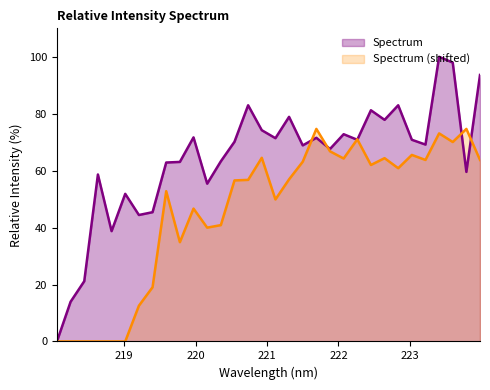

List the labels in order of value, smallest first.

218.0596, 218.2508, 218.442, 218.8244, 219.2067, 219.3979, 219.0156, 220.1623, 218.6332, 223.7895, 219.589, 219.7801, 220.3533, 221.8812, 221.4993, 223.2172, 220.5444, 222.263, 223.0264, 221.1174, 221.6902, 219.9712, 222.0721, 220.9264, 222.6447, 221.3083, 222.4538, 220.7354, 222.8355, 223.9802, 223.5987, 223.408